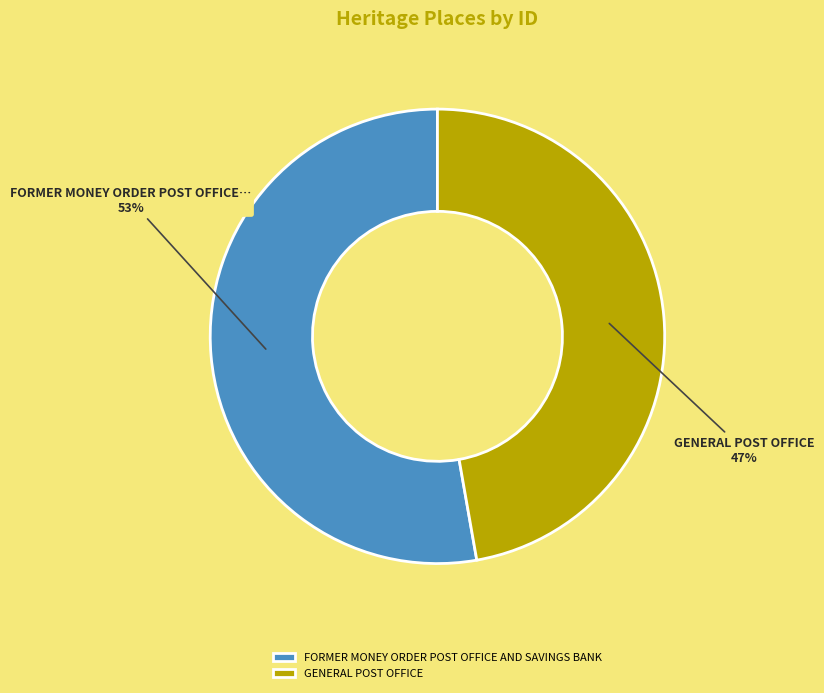

Which slice is the largest?

FORMER MONEY ORDER POST OFFICE AND SAVINGS BANK